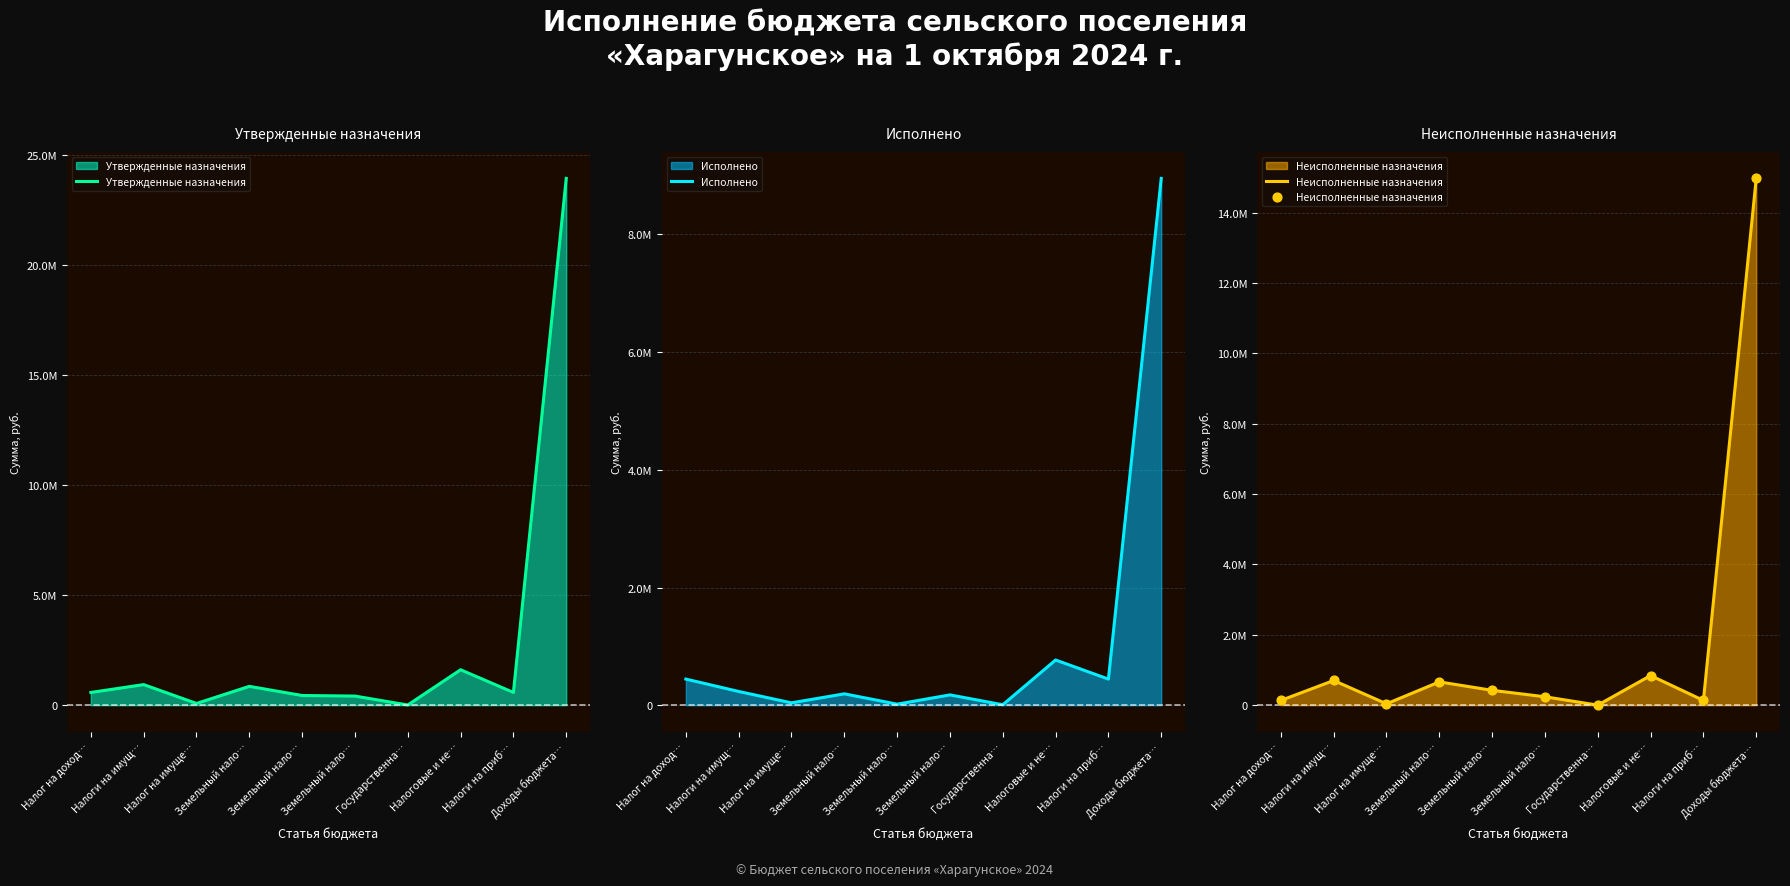

Which series contains the highest Y value?

Утвержденные назначения